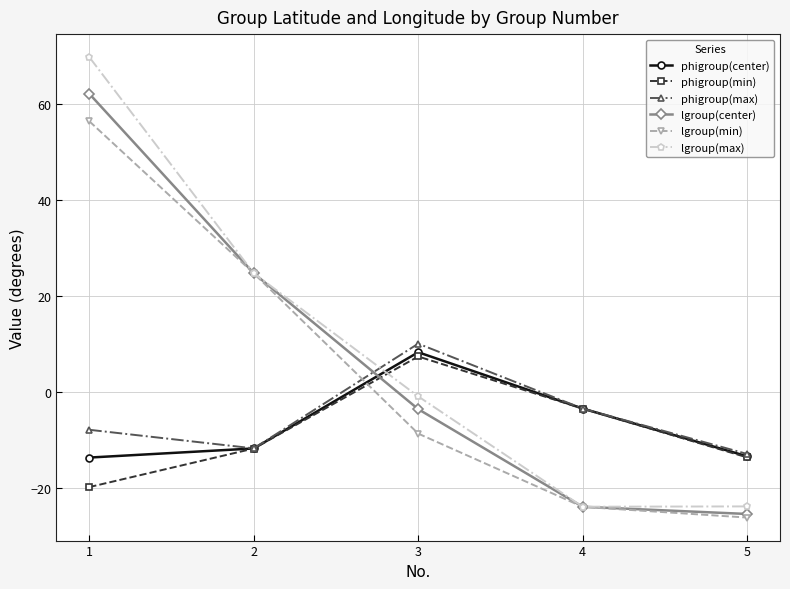

Which series ends up on top after the final intersection of lgroup(min) and phigroup(center)?

phigroup(center)